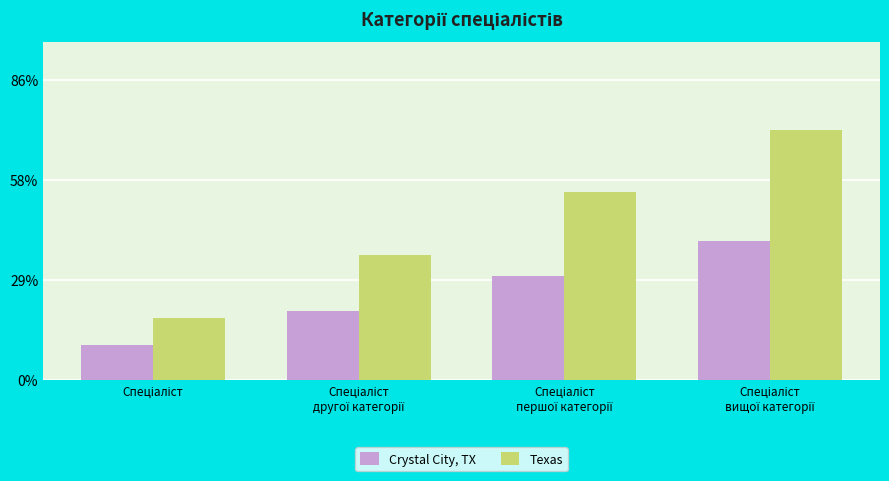

What is the difference between the maximum and minimum values in the Texas series?

5.4